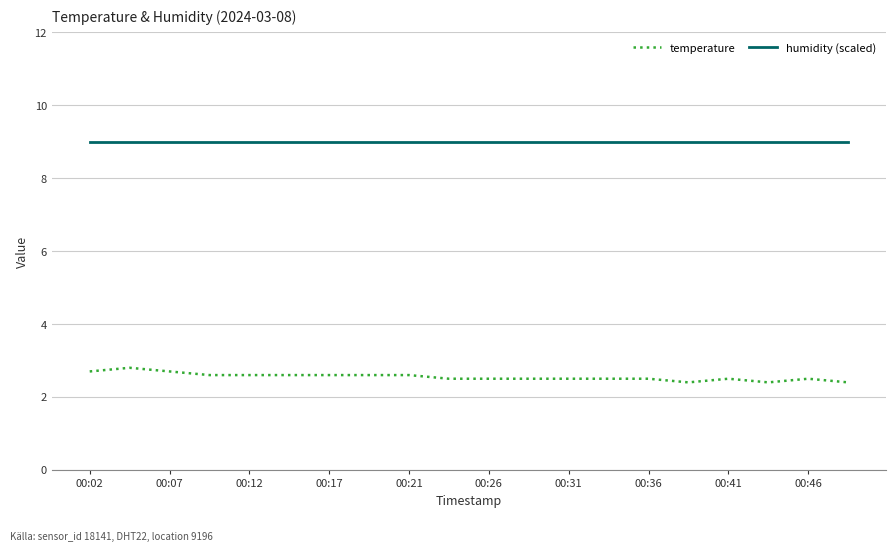

What is the minimum value for humidity (scaled)?

9.0